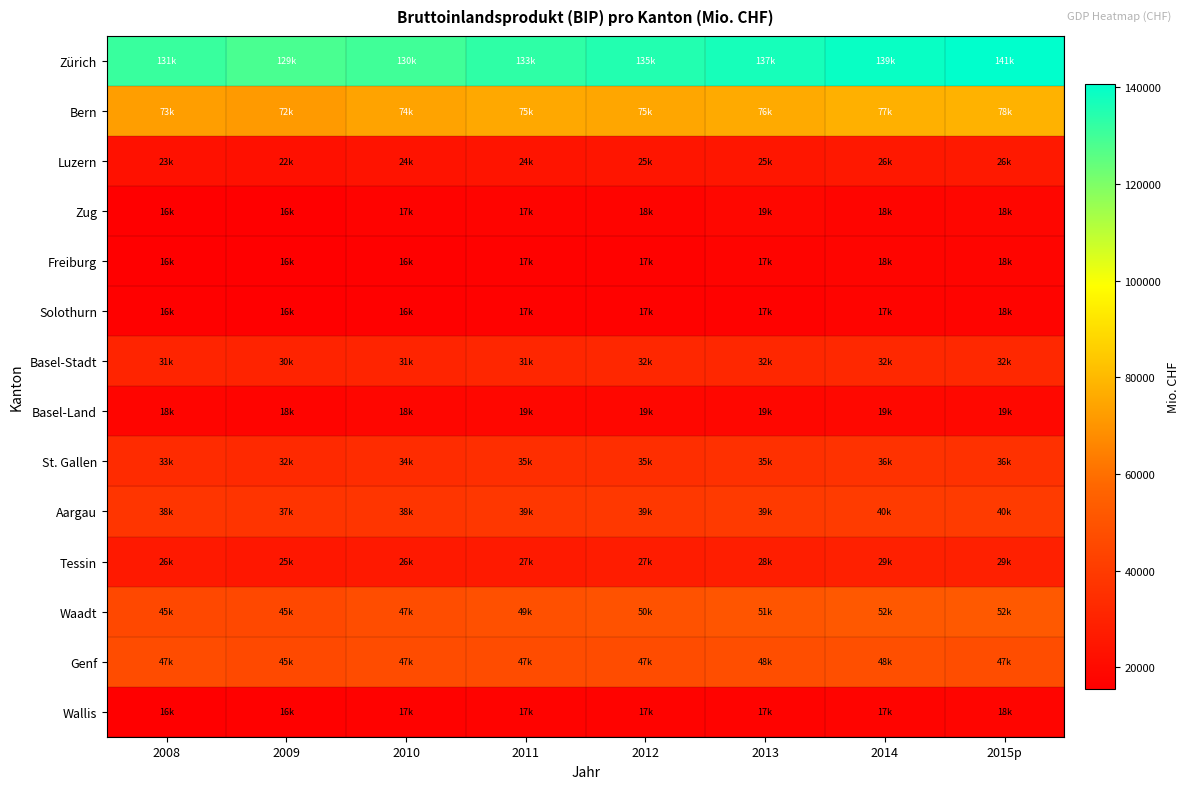

At which category does the chart reach its peak across all series?

2015p